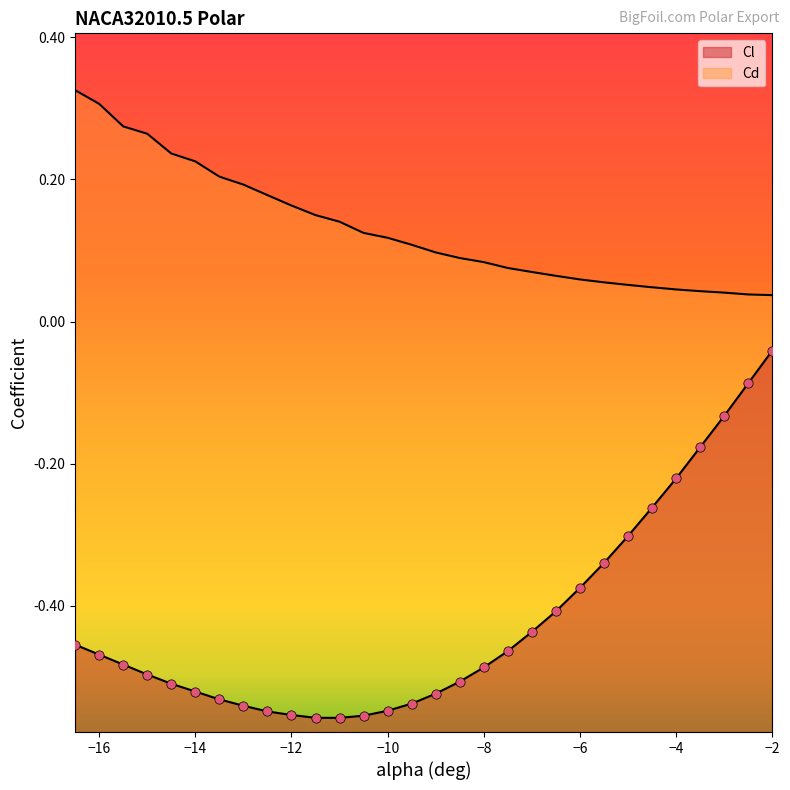

Which series has the largest Y range (max minus min)?

Cl